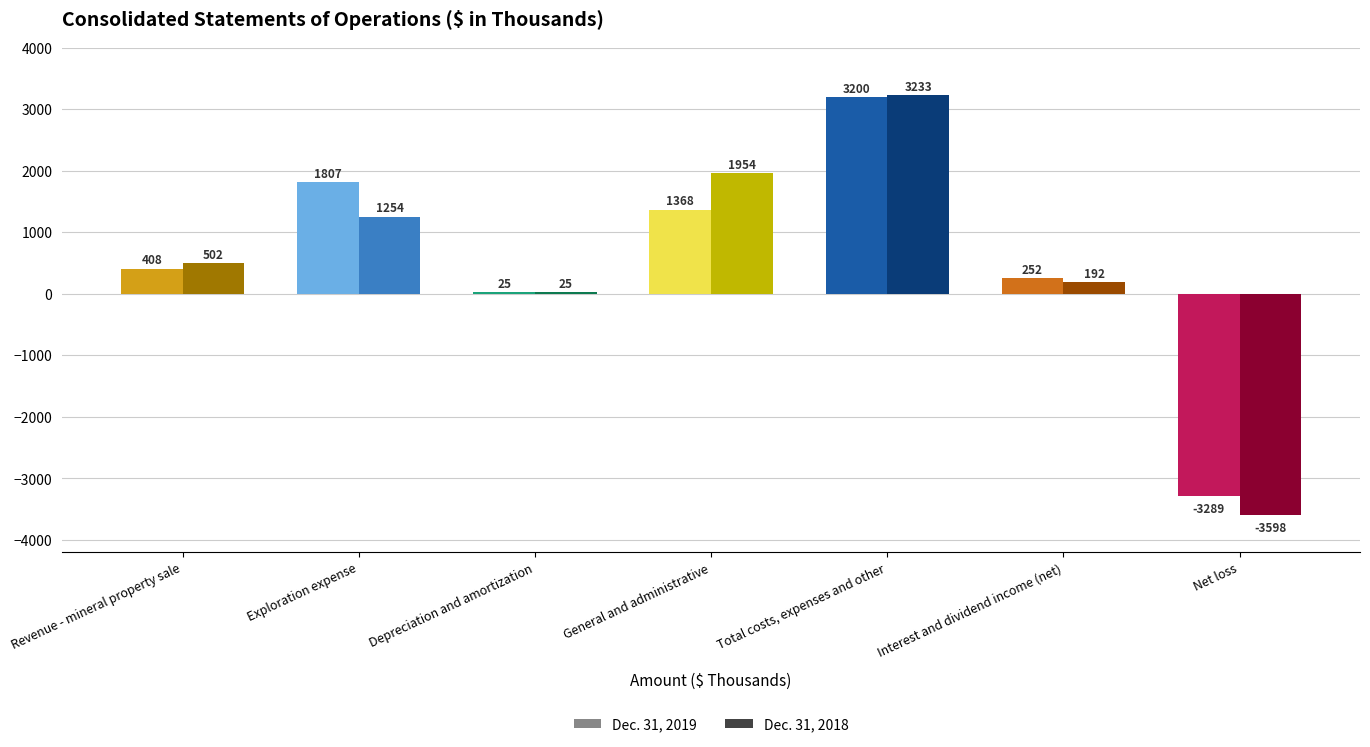

Reading left to right, extract all data points from this chart.

Dec. 31, 2019: 408	1807	25	1368	3200	252	-3289
Dec. 31, 2018: 502	1254	25	1954	3233	192	-3598